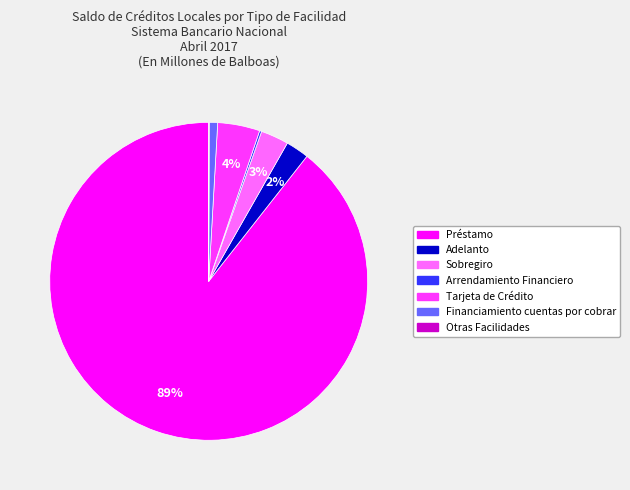

Does Adelanto represent more than half of the total?

No